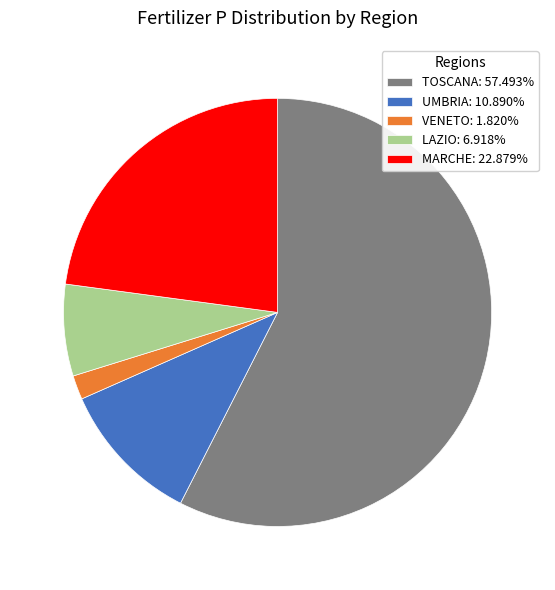

What is the ratio of the value at TOSCANA: 57.493% to the value at LAZIO: 6.918%?

8.3